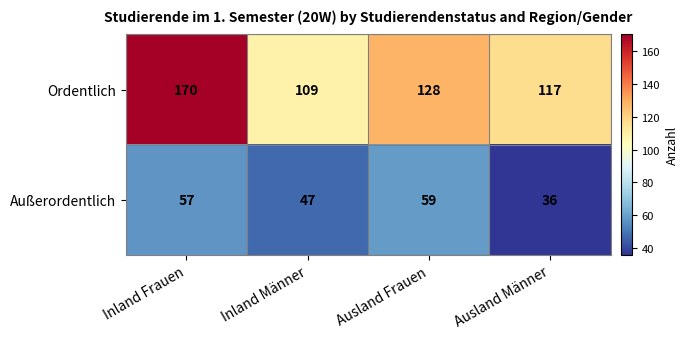

At how many categories does at least one series exceed 41?

4